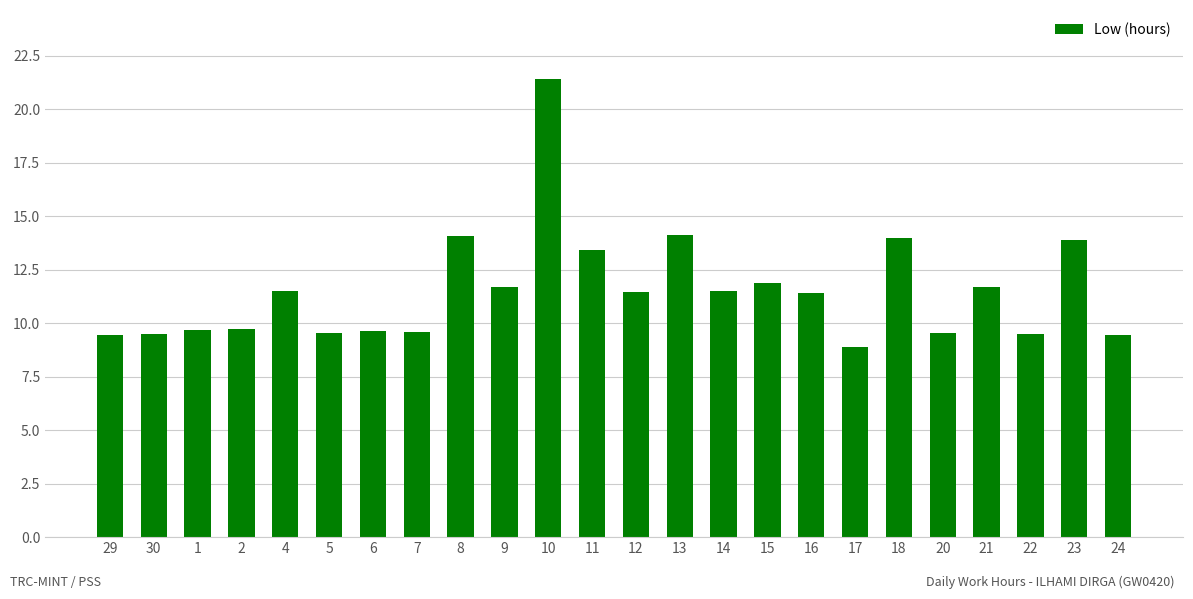

Read the value at 20.

9.6